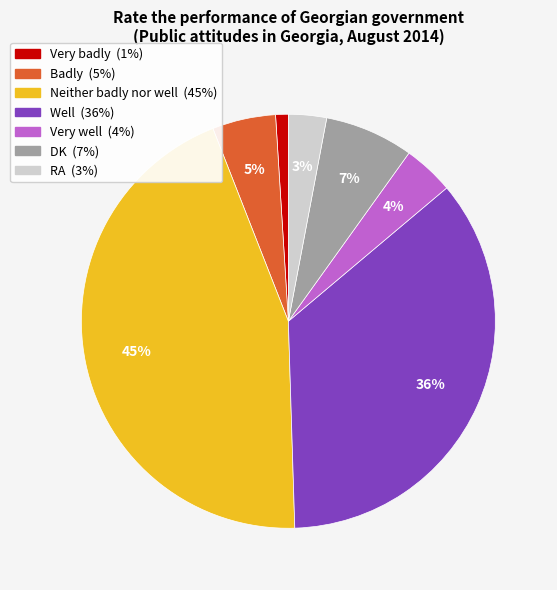

To the nearest percent, what is the average slice percentage?

14%